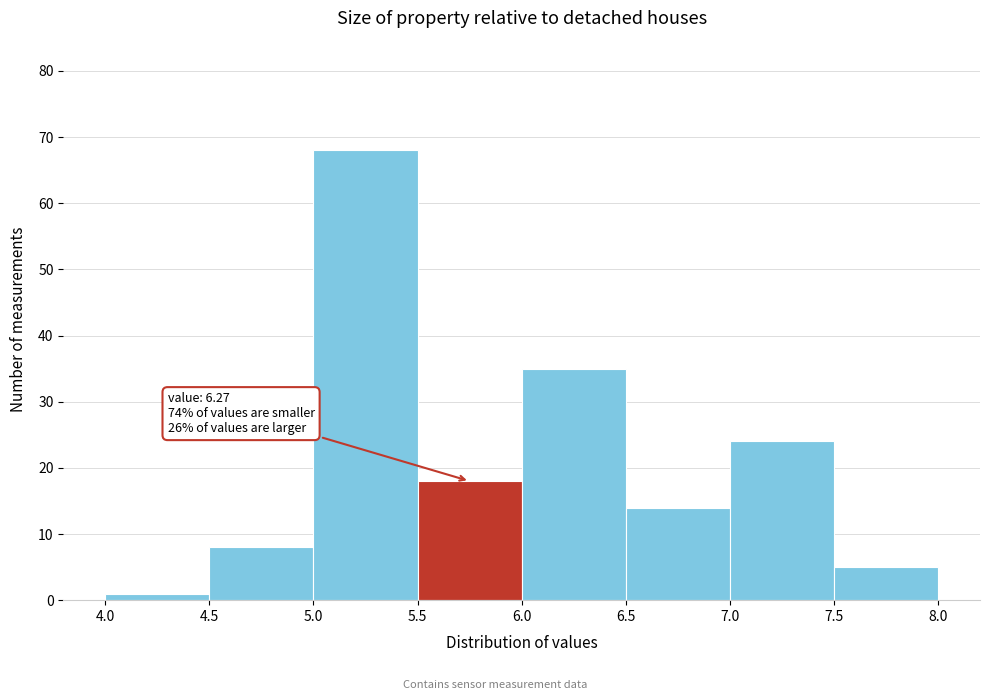

Which range on the x-axis has the tallest bar?

5.0 to 5.5